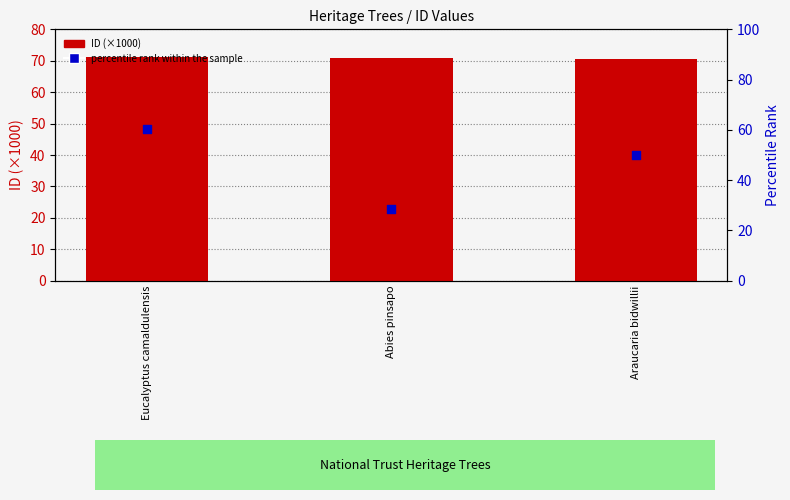

At how many categories does at least one series exceed 54?

3